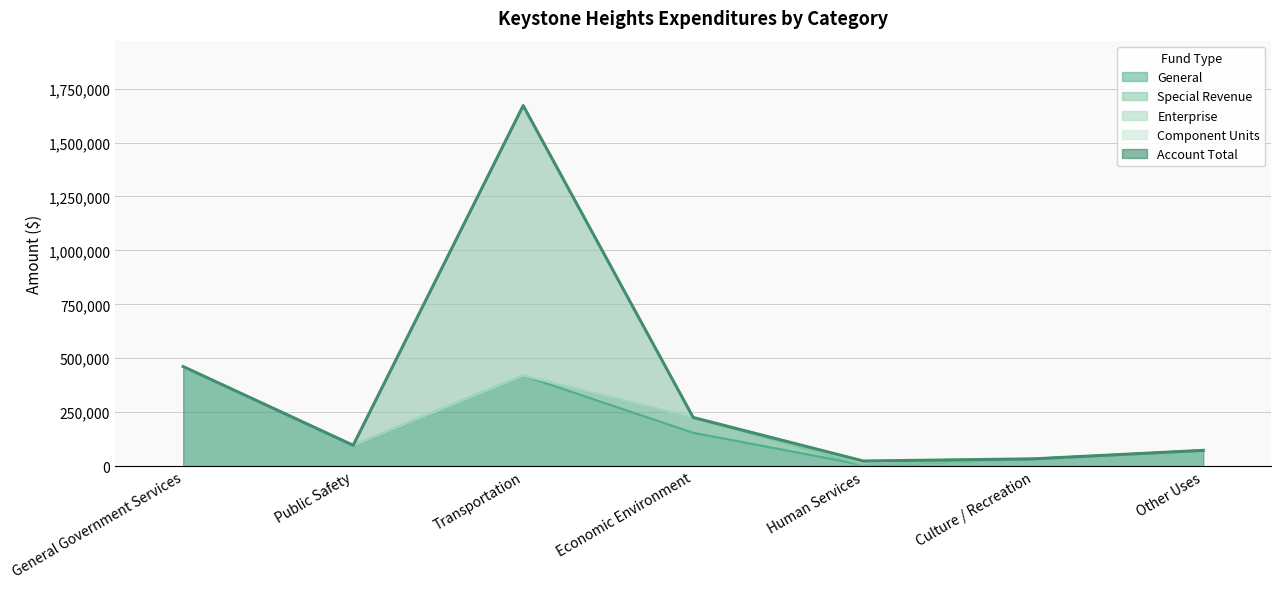

True or false: Account Total and Enterprise cross at least once.

False